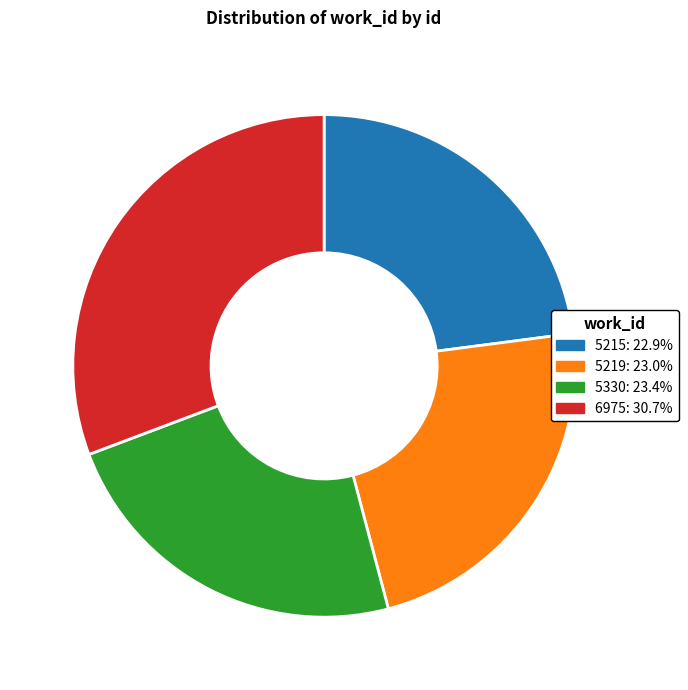

True or false: 5215 accounts for 37% of the total.

False